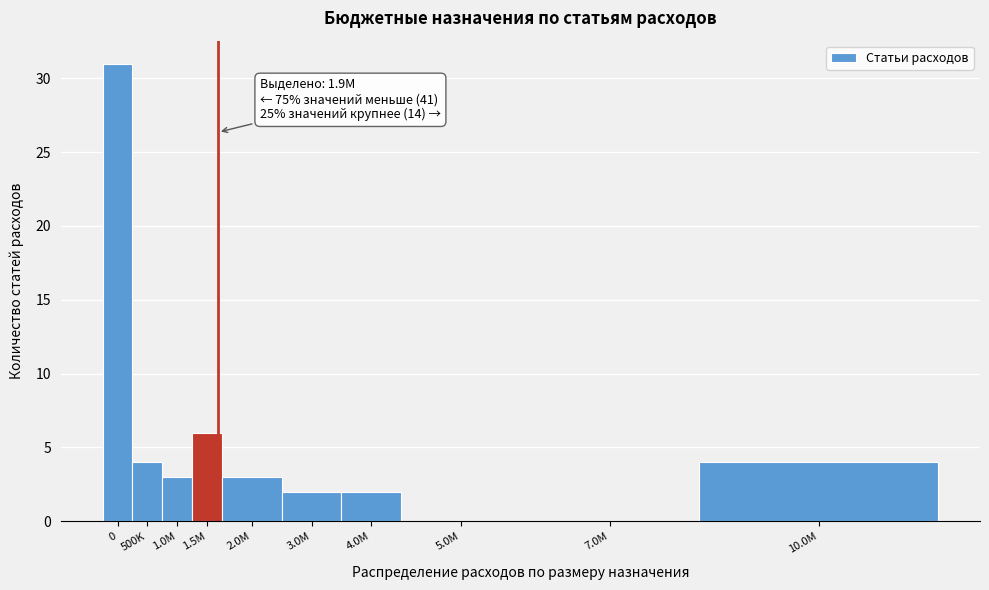

Reading left to right, extract all data points from this chart.

0=31	500K=4	1.0M=3	1.5M=6	2.0M=3	3.0M=2	4.0M=2	5.0M=0	7.0M=0	10.0M=4